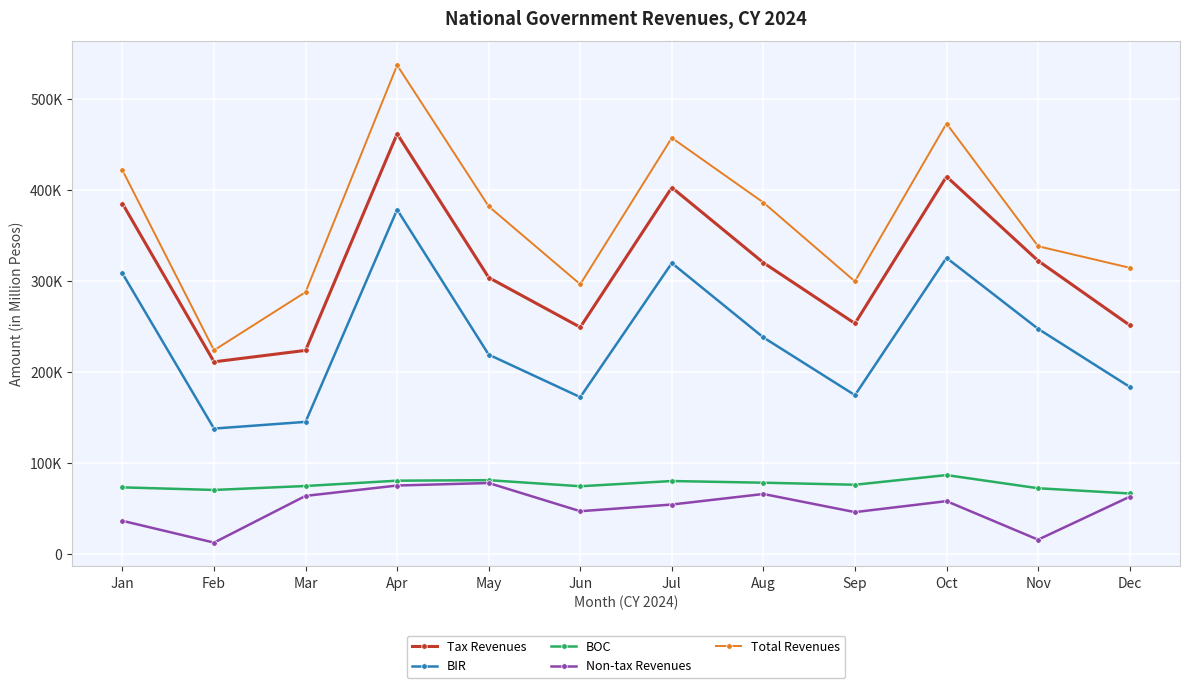

True or false: Non-tax Revenues and BIR intersect in this chart.

False